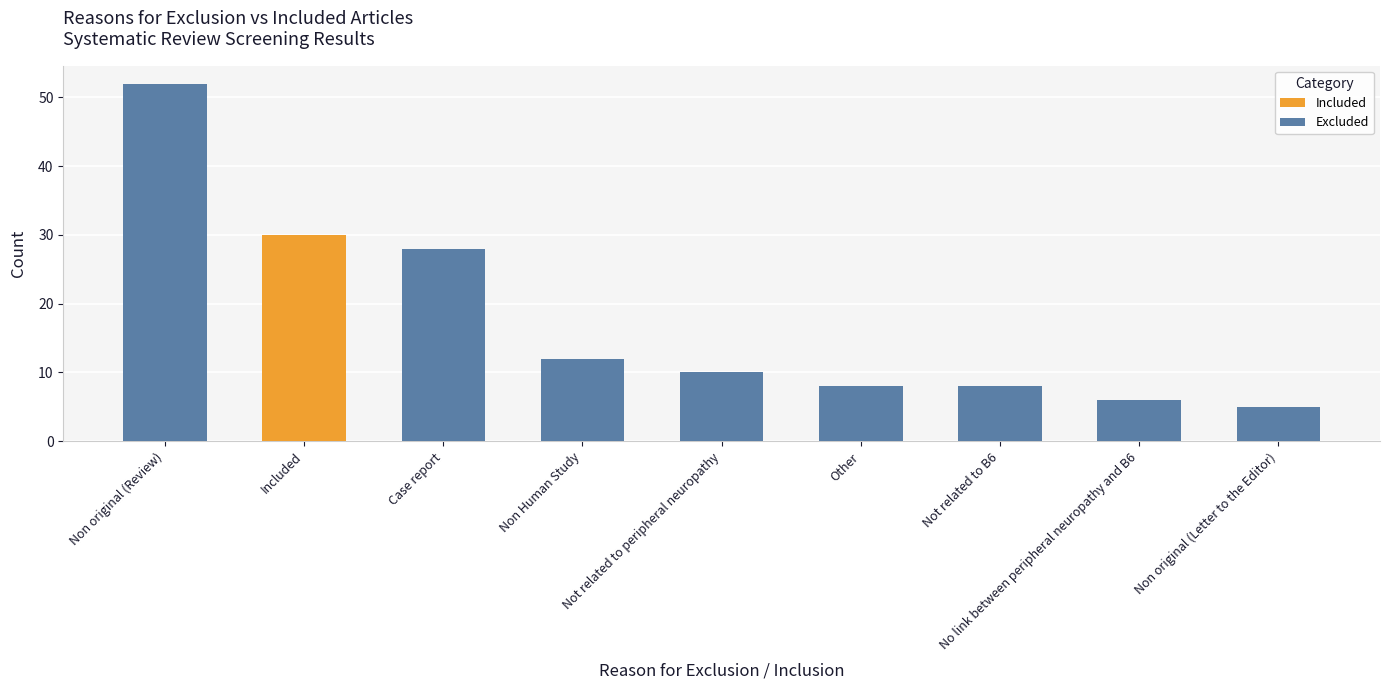

The Excluded series shows 15 at Non original (Review). True or false?

False